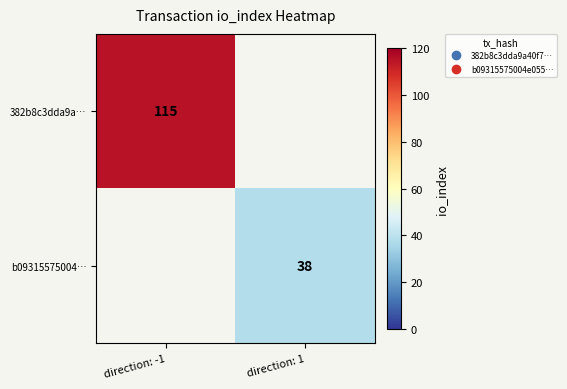

Which series has the widest spread of values?

382b8c3dda9a…